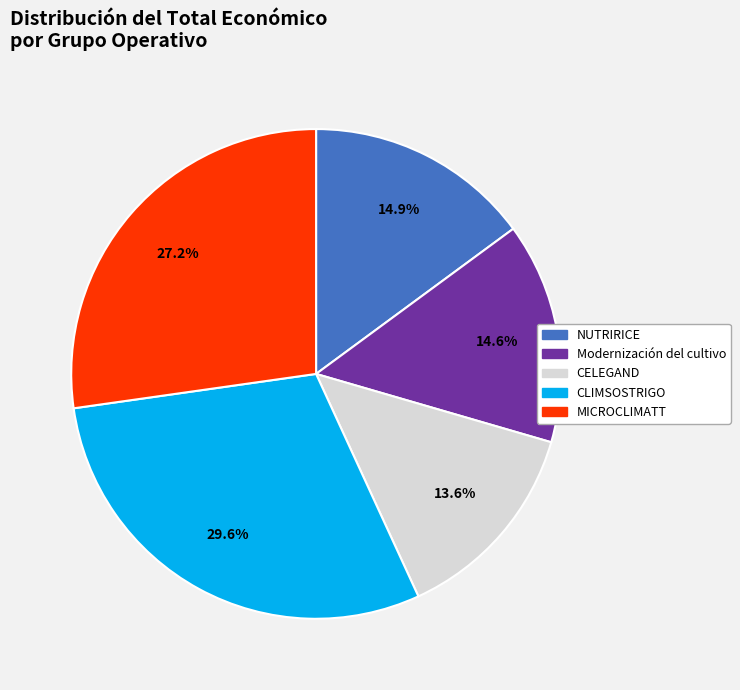

To the nearest percent, what is the combined percentage of MICROCLIMATT and Modernización del cultivo?

42%